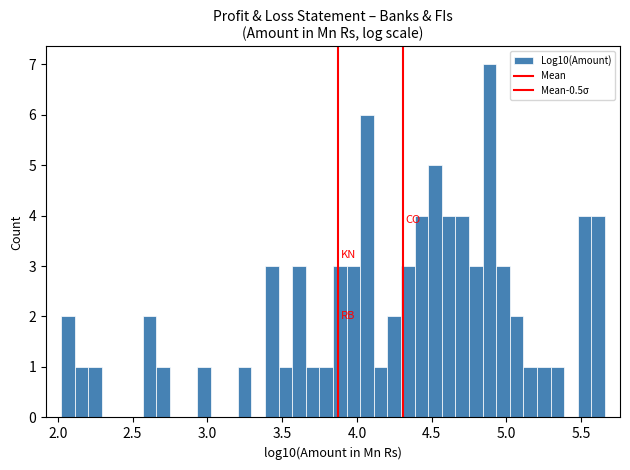

Around what value on the x-axis is the tallest bar? Give the approximate position of its centre, as read against the axis.

4.90